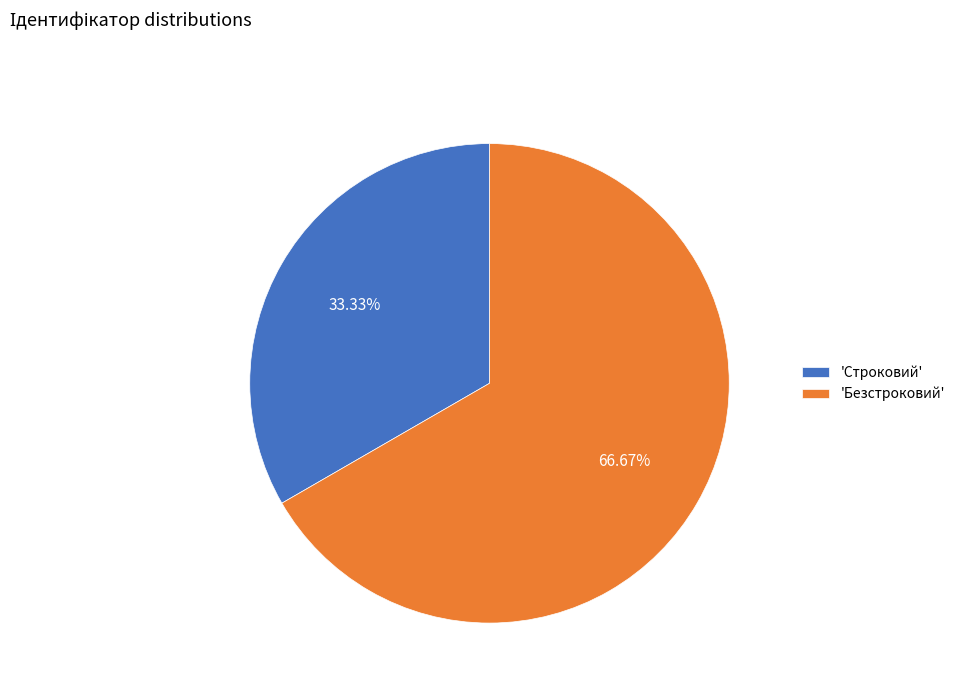

How many slices are in this pie chart?

2